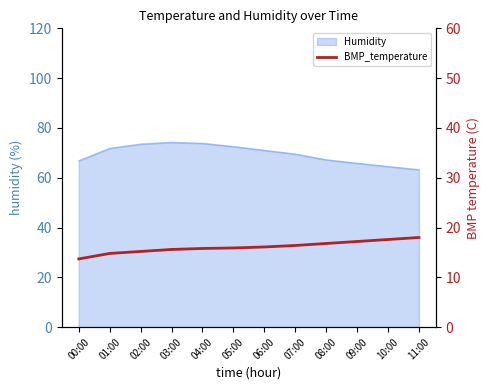

What is the highest value of the Humidity series?

74.2